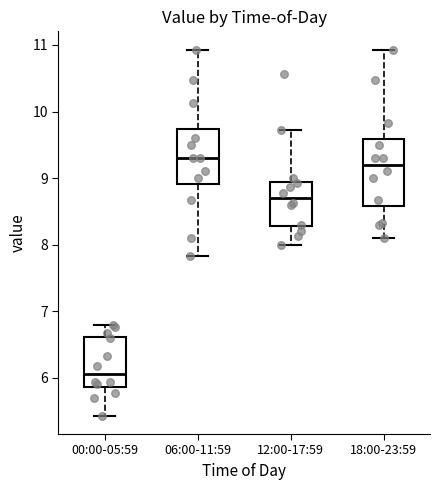

Reading left to right, transcribe this box plot: for each box, give where its median line is, the range the box spans, and where its two whiskers end, as read against the y-axis. The values are not printed on the chart, so give them approximately, as read against the axis.

00:00-05:59: median 6.1, box 5.9 to 6.6, whiskers 5.4 to 6.8
06:00-11:59: median 9.3, box 8.9 to 9.7, whiskers 7.8 to 10.9
12:00-17:59: median 8.7, box 8.3 to 8.9, whiskers 8.0 to 9.7
18:00-23:59: median 9.2, box 8.6 to 9.6, whiskers 8.1 to 10.9